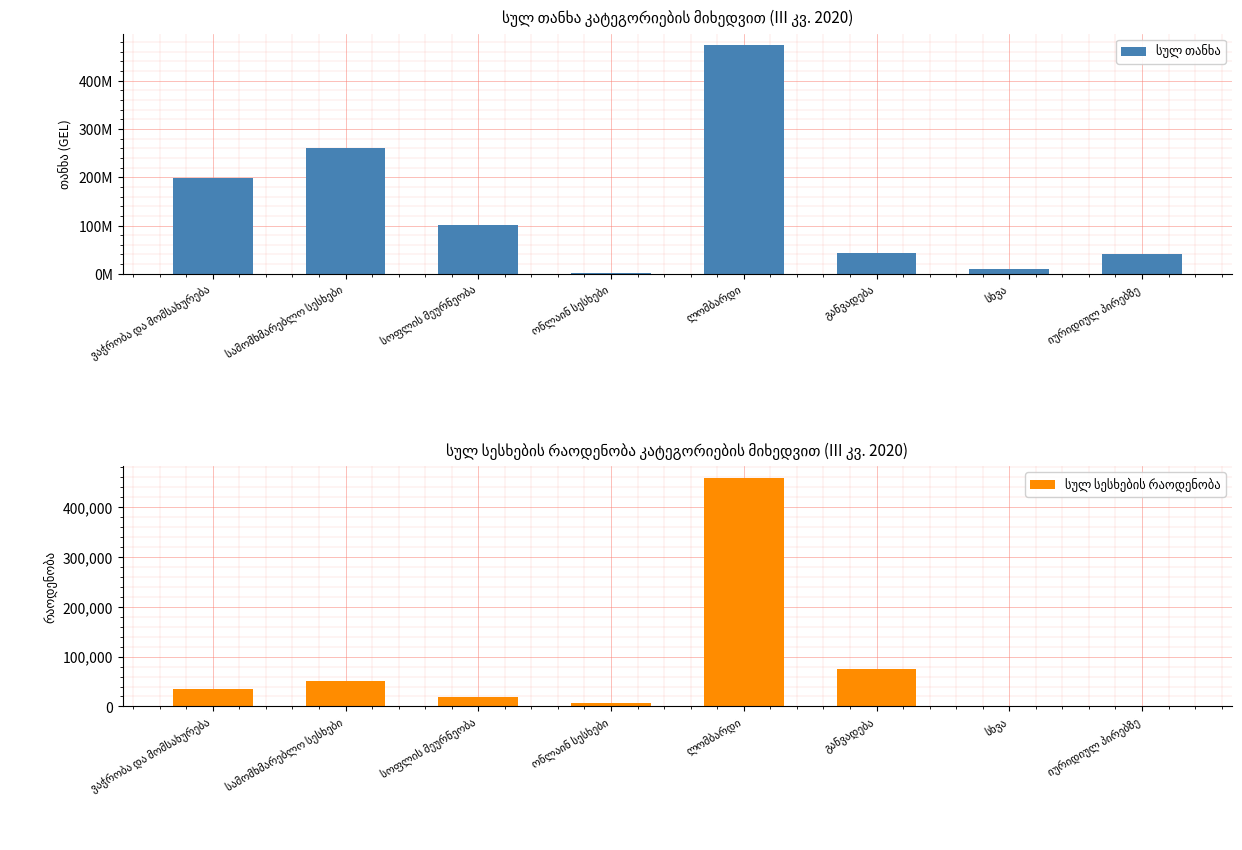

Rank the series at ლომბარდი from highest to lowest value.

სულ თანხა, სულ სესხების რაოდენობა